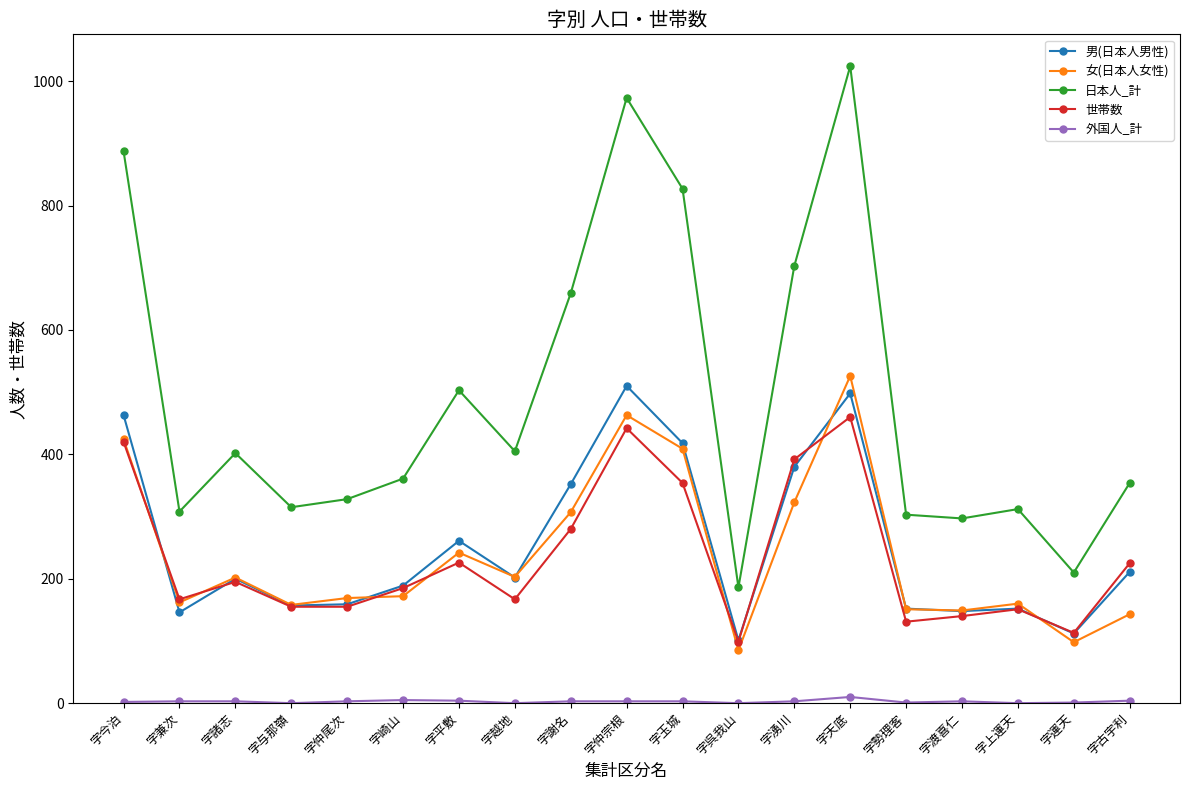

What is the label of the 7th point from the left?

字平敷